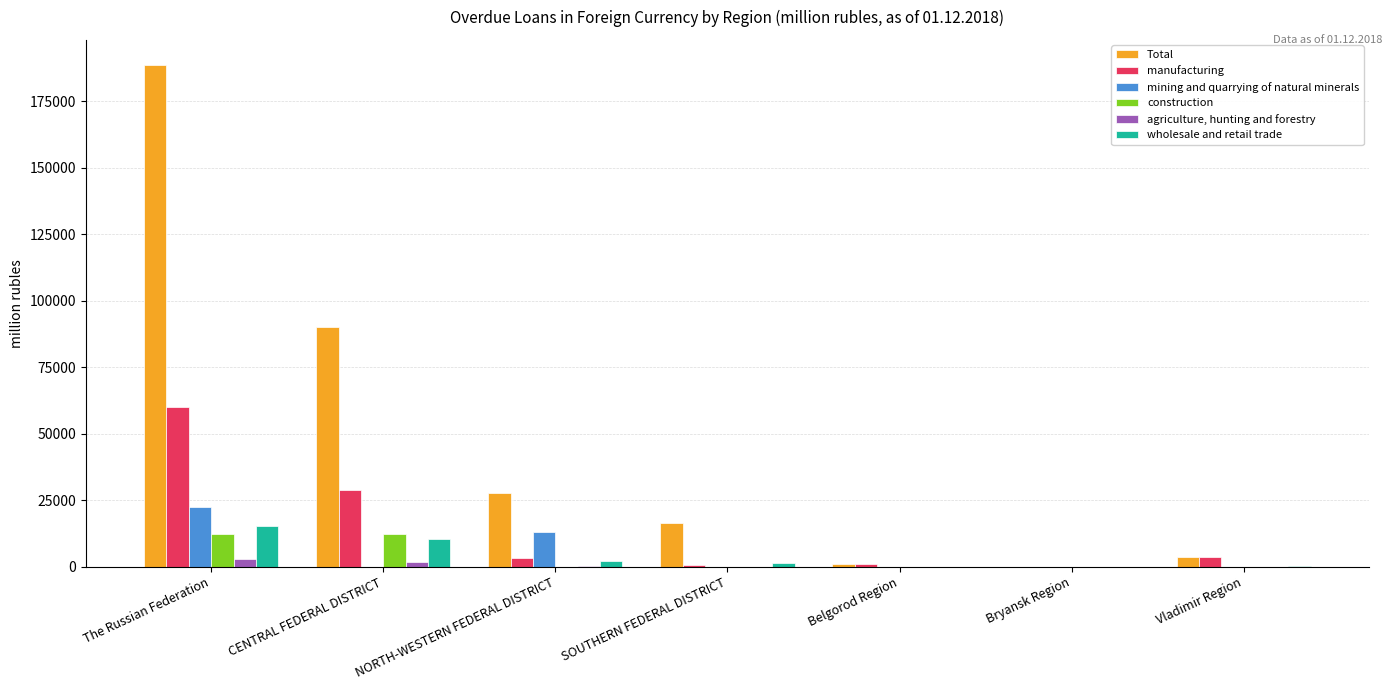

What is the maximum value shown in the chart?

188675